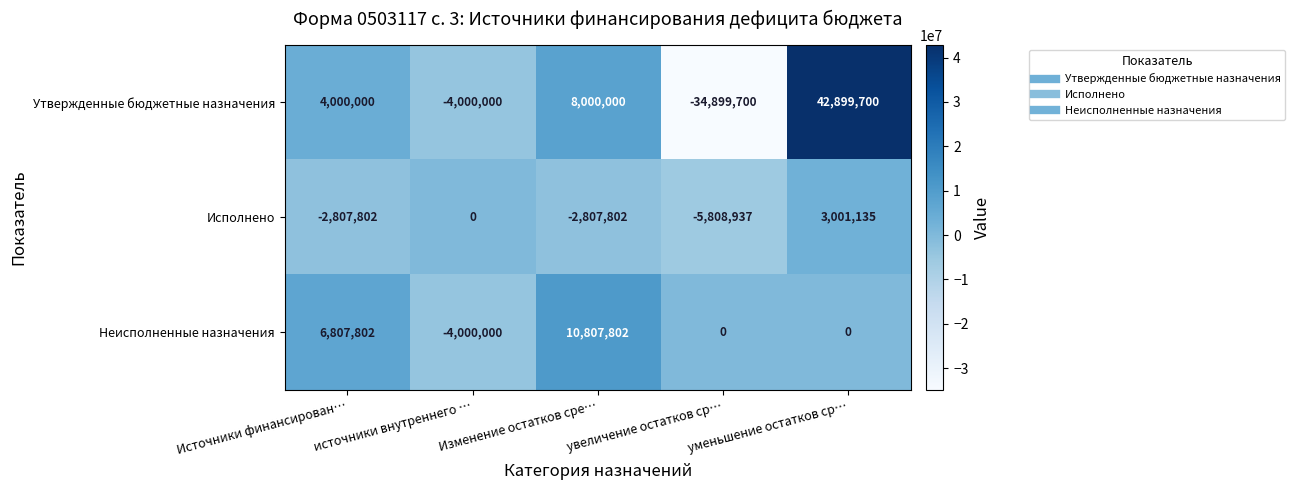

What is the approximate value of Утвержденные бюджетные назначения at источники внутреннего …?

-4000000